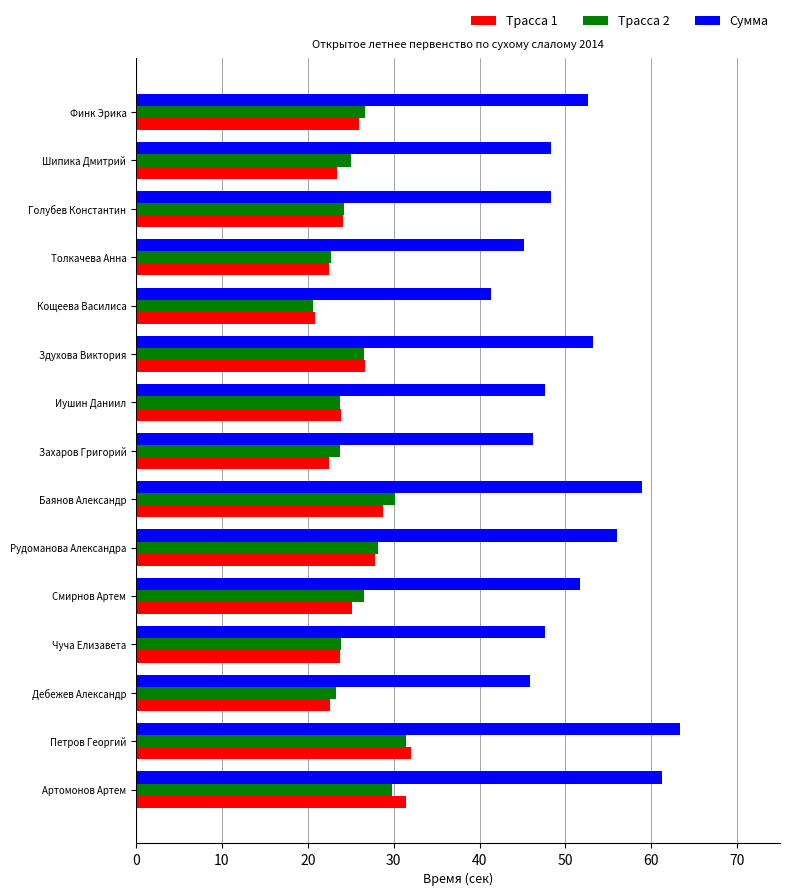

Count the number of categories in the chart.

15